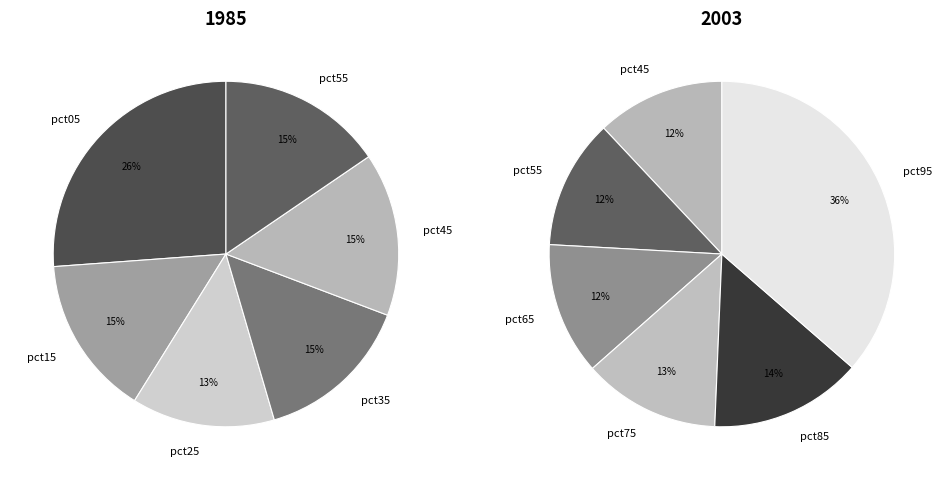

True or false: pct95 accounts for 30% of the total.

False